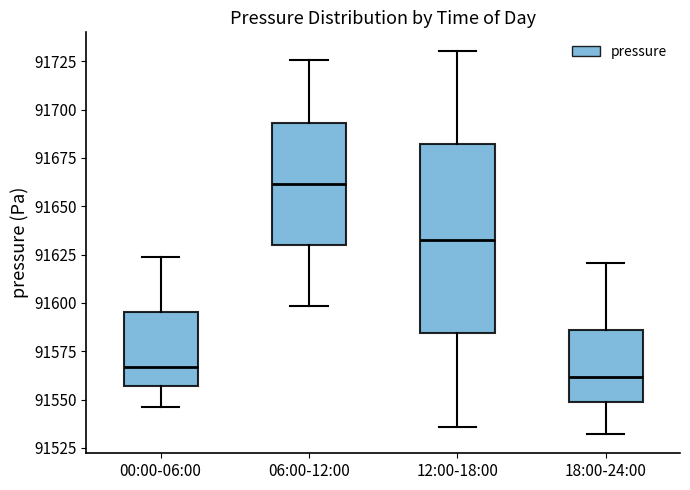

Reading left to right, transcribe this box plot: for each box, give where its median line is, the range the box spans, and where its two whiskers end, as read against the y-axis. The values are not printed on the chart, so give them approximately, as read against the axis.

00:00-06:00: median 91565, box 91555 to 91595, whiskers 91545 to 91625
06:00-12:00: median 91660, box 91630 to 91695, whiskers 91600 to 91725
12:00-18:00: median 91635, box 91585 to 91680, whiskers 91535 to 91730
18:00-24:00: median 91560, box 91550 to 91585, whiskers 91530 to 91620